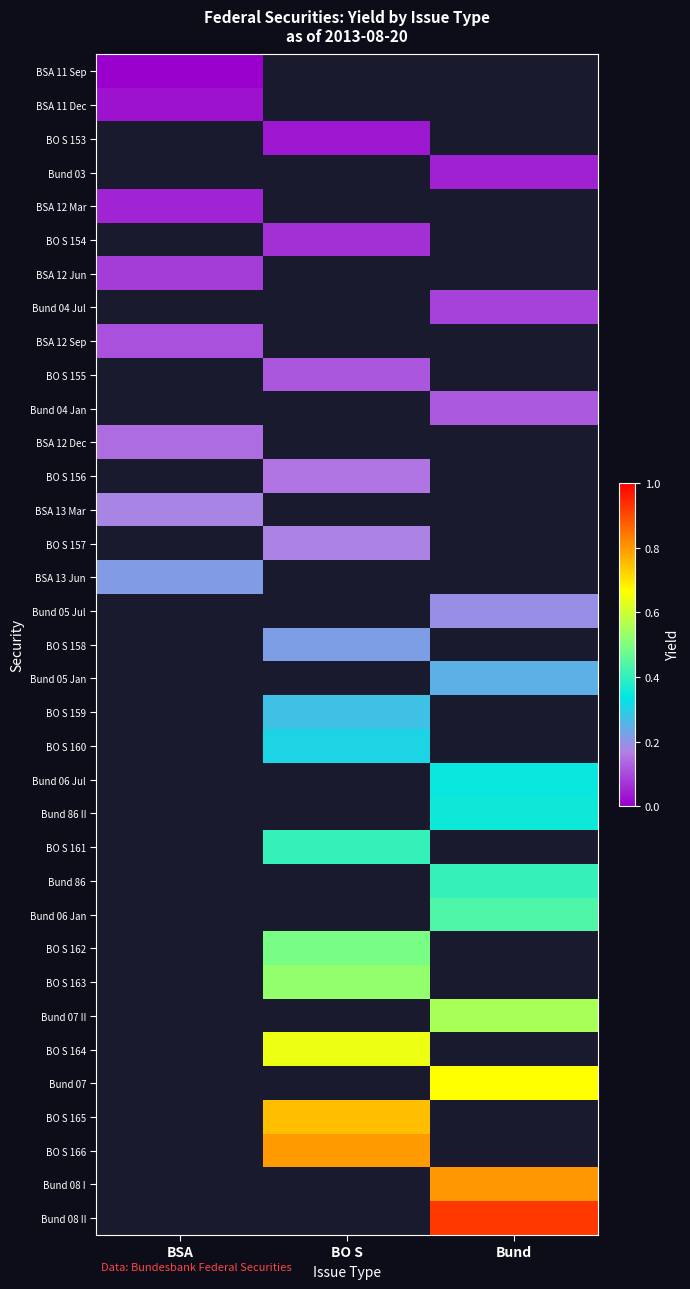

Is the value of BO S 159 at BO S greater than the value of Bund 86 at BSA?

No